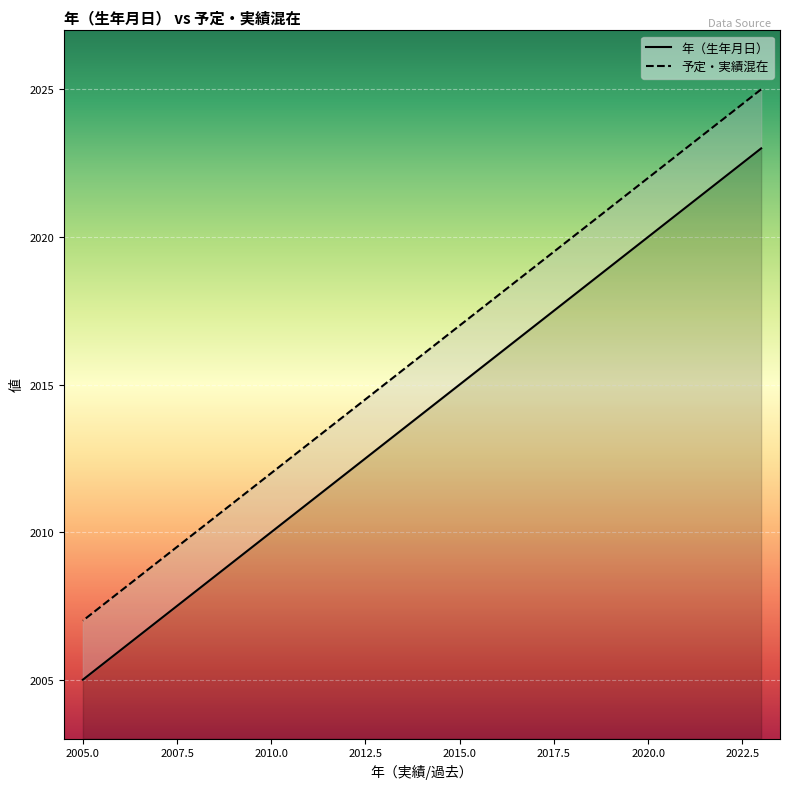

What is the sum of the 年（生年月日） values at 2013 and 2011?

4024